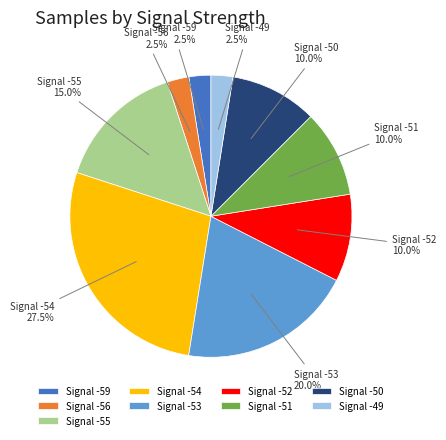

What is the largest slice in the pie chart?

Signal -54